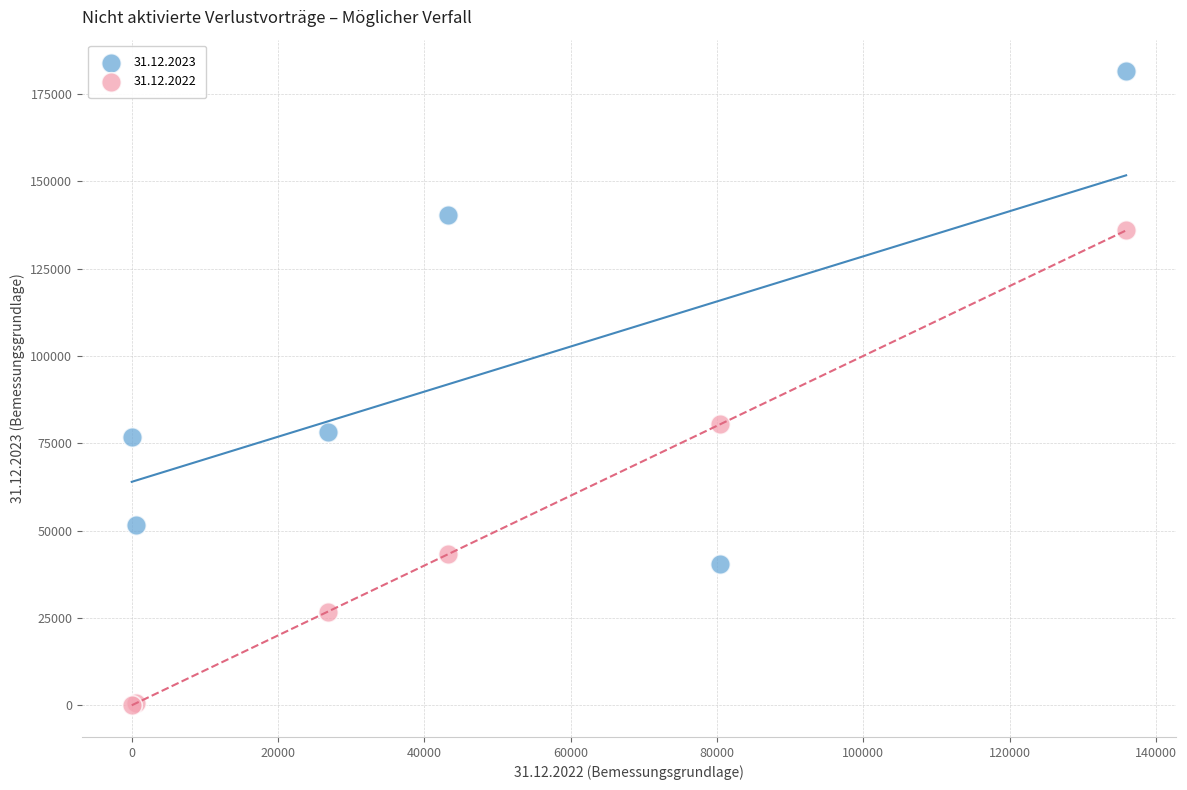

Which series contains the highest Y value?

31.12.2023